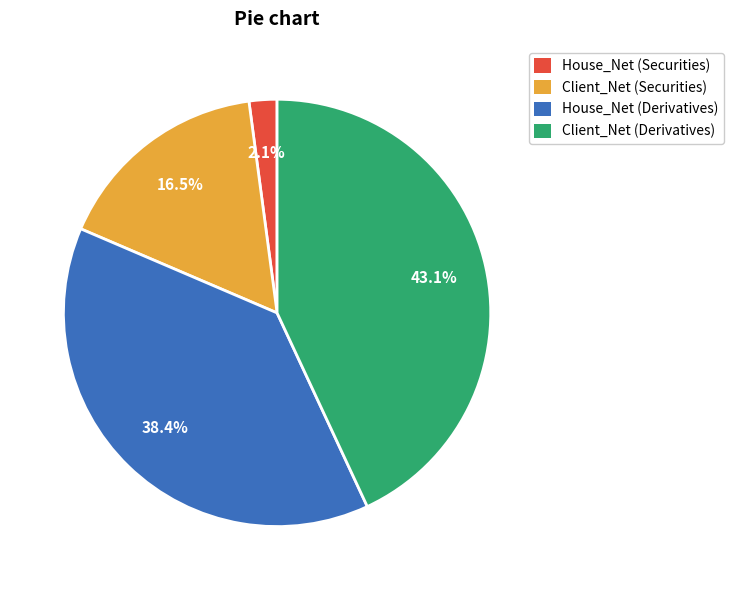

The House_Net (Derivatives) slice represents 52% of the pie. True or false?

False